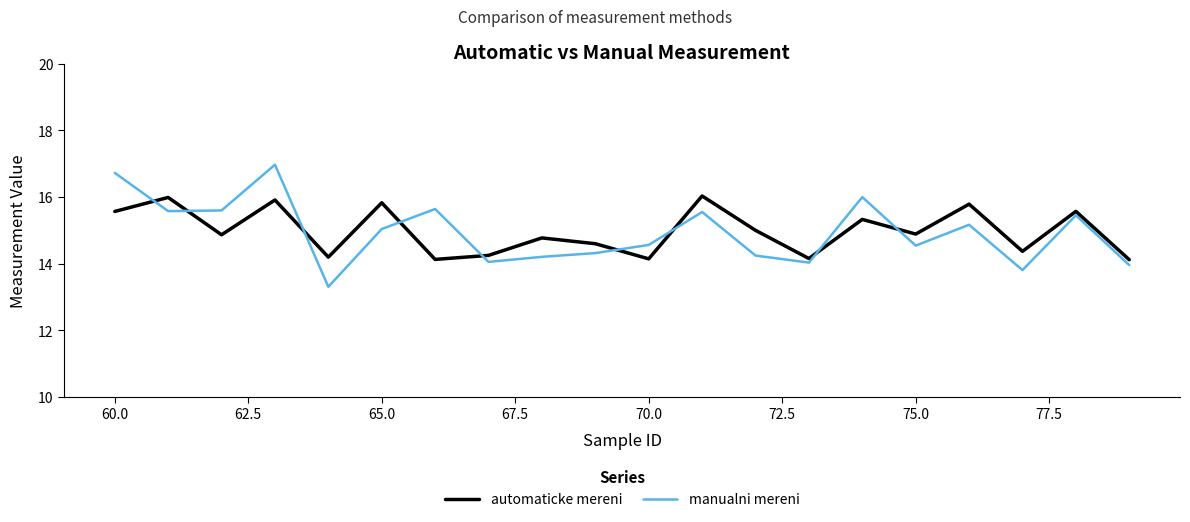

What is the minimum value for automaticke mereni?

14.1